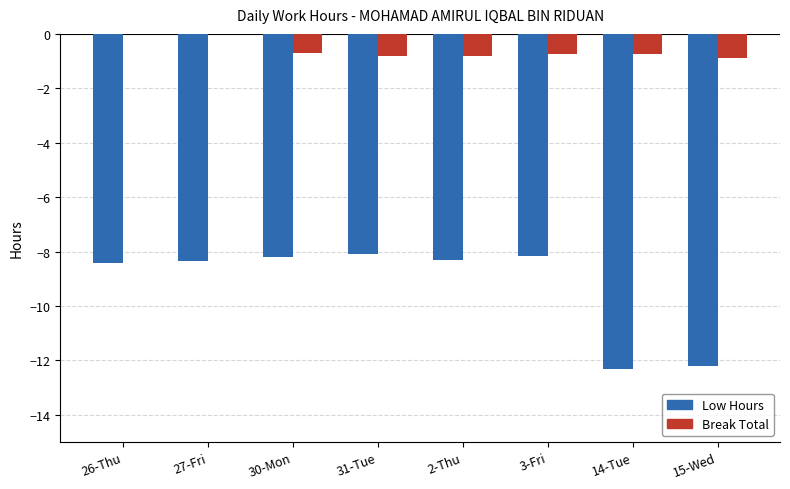

What is the label of the 4th bar from the left?

31-Tue